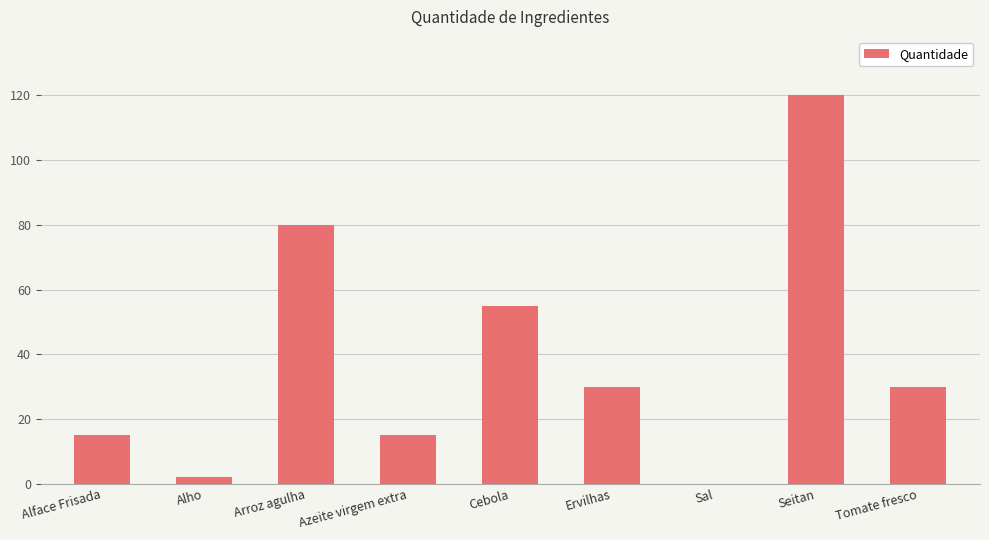

What is the sum of the values at Alho and Cebola?

57.0